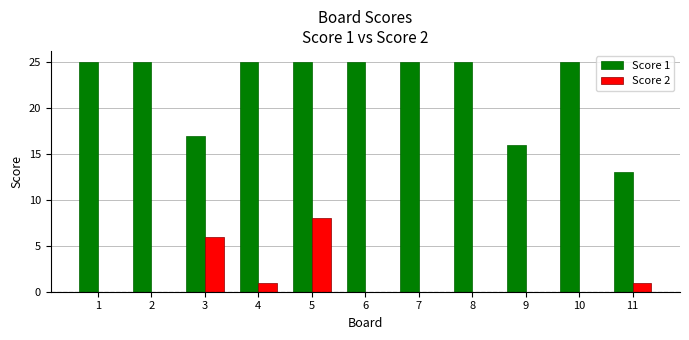

What is the highest value of the Score 1 series?

25